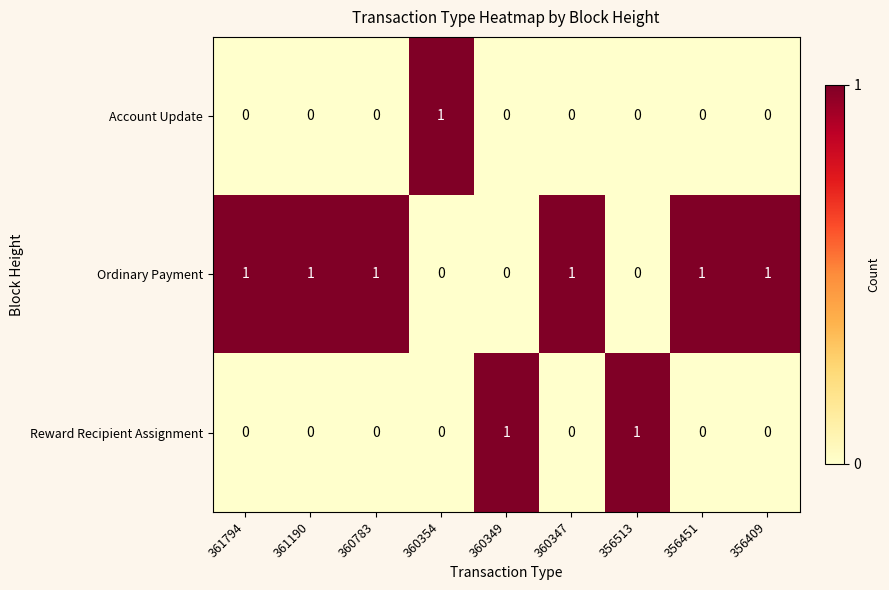

Reading left to right, what are all the values shown in this chart?

Account Update: 0	0	0	1	0	0	0	0	0
Ordinary Payment: 1	1	1	0	0	1	0	1	1
Reward Recipient Assignment: 0	0	0	0	1	0	1	0	0